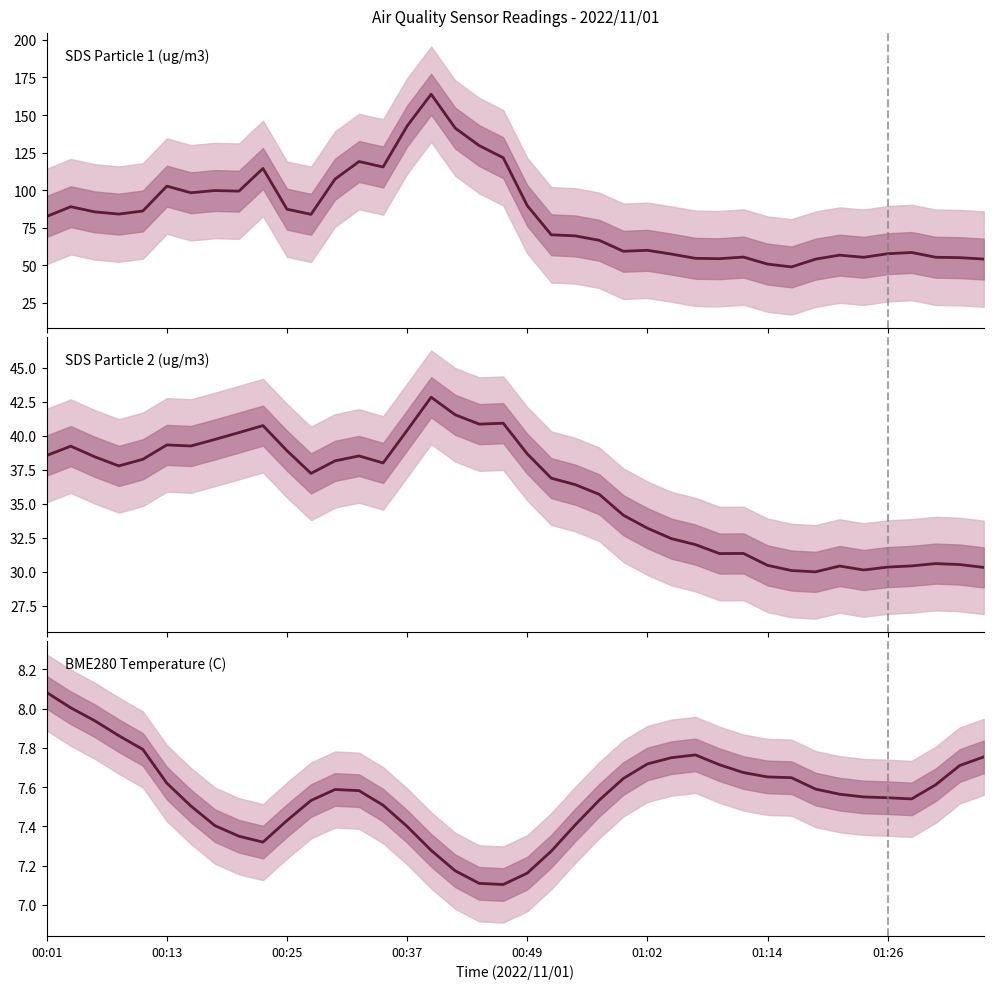

What is the average value of the BME280_temperature series?

7.6